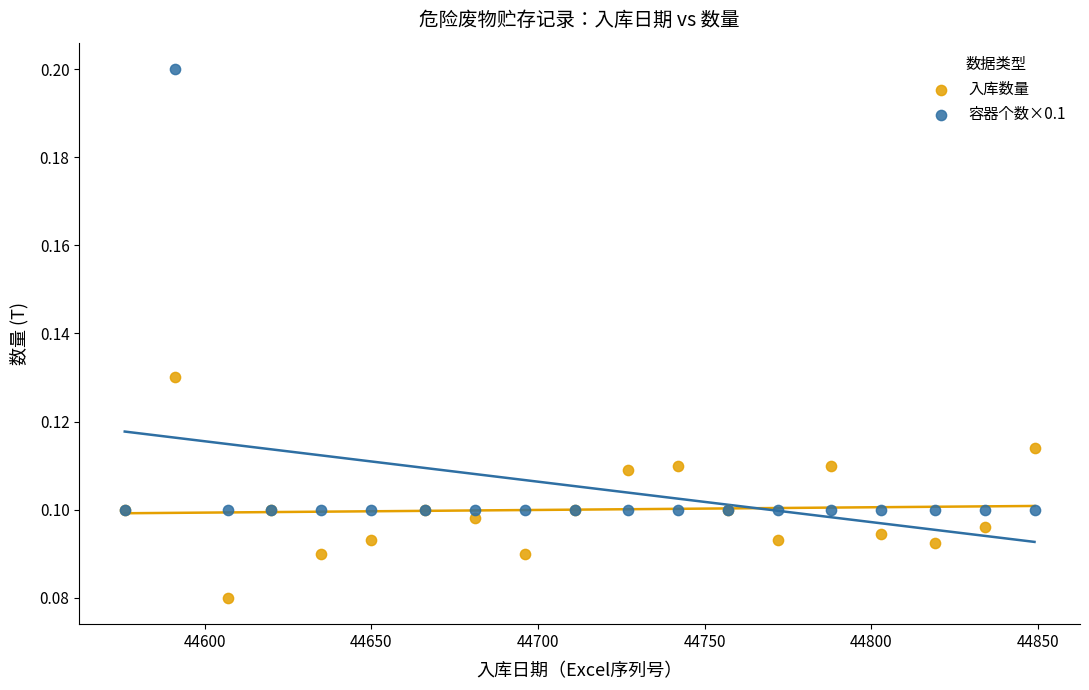

What are all the series names shown in the legend?

入库数量, 容器个数×0.1